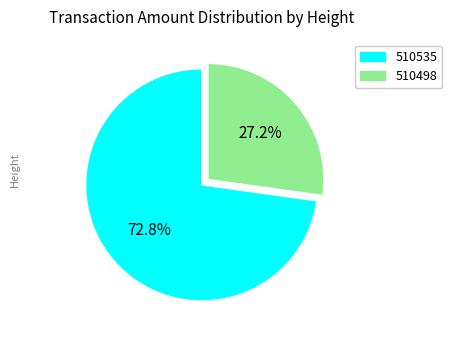

What is the majority slice?

510535